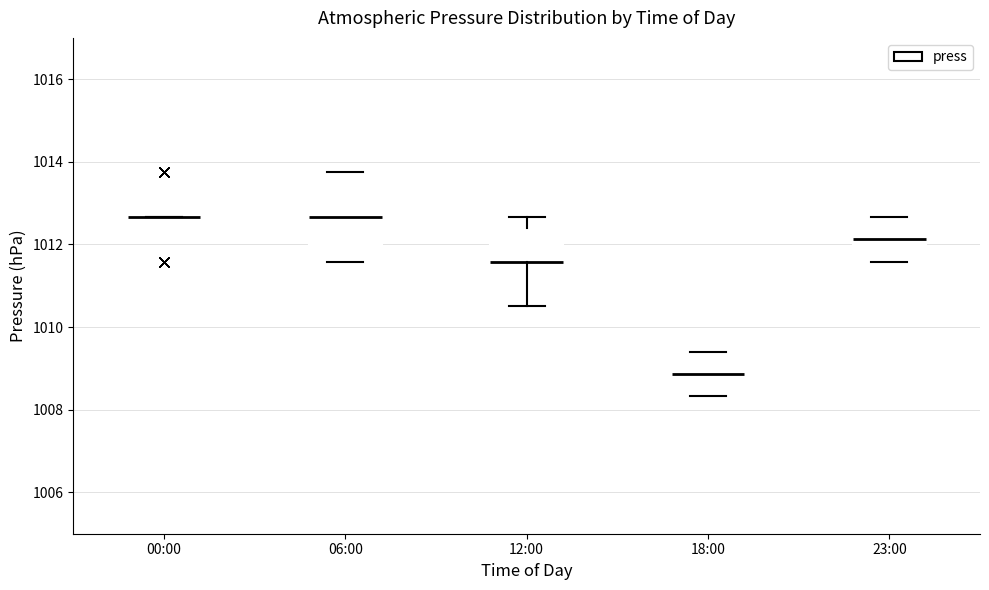

Where is the lower edge of the box for 06:00 on the y-axis? The values are not printed on the chart, so give them approximately, as read against the axis.

1011.6